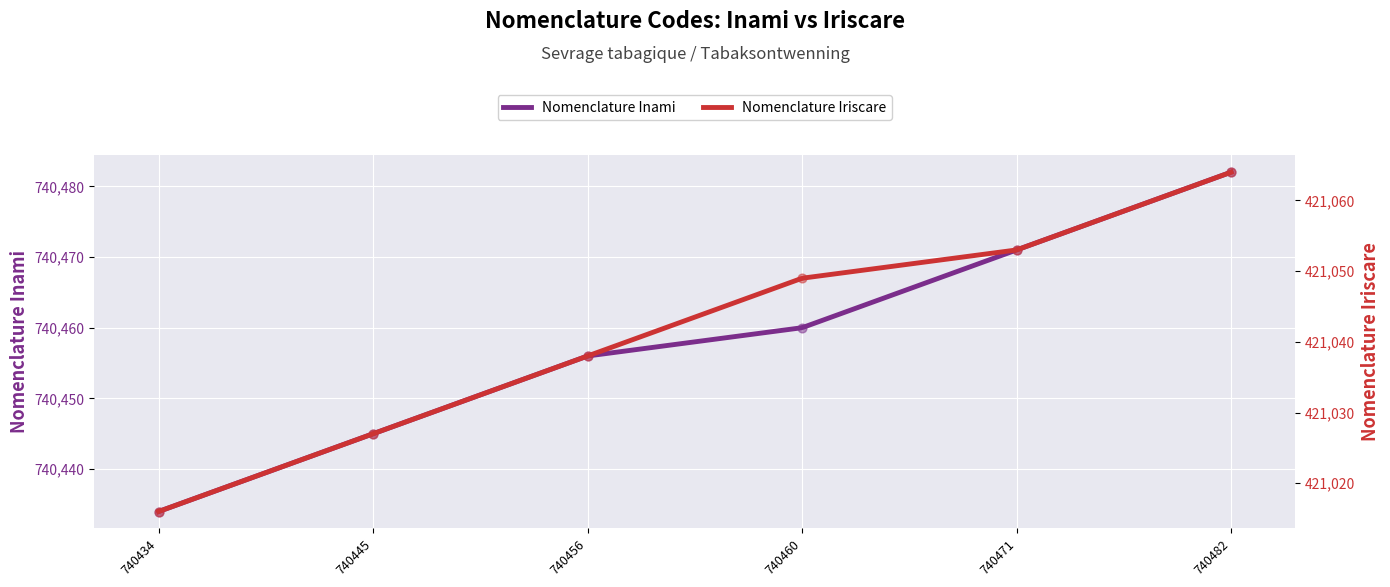

What is the total value across all series at 740482?

1161546